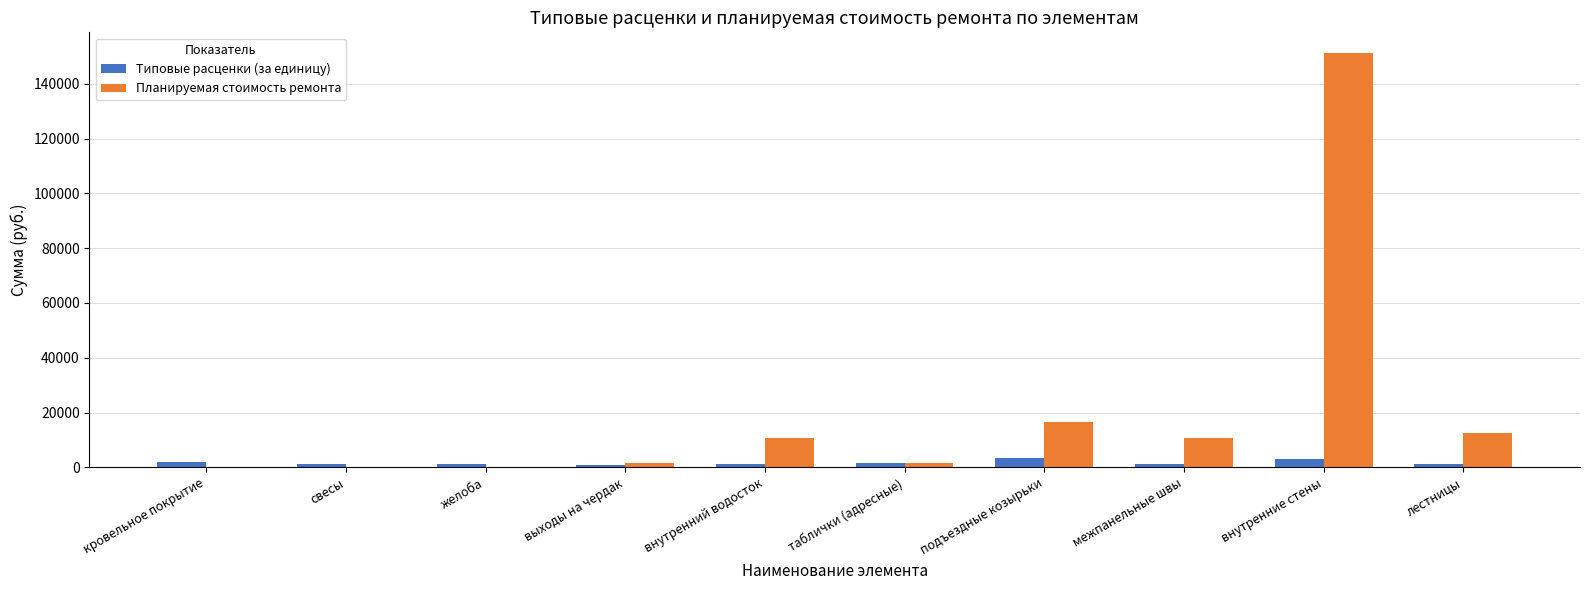

The Планируемая стоимость ремонта series shows 0.0 at желоба. True or false?

True